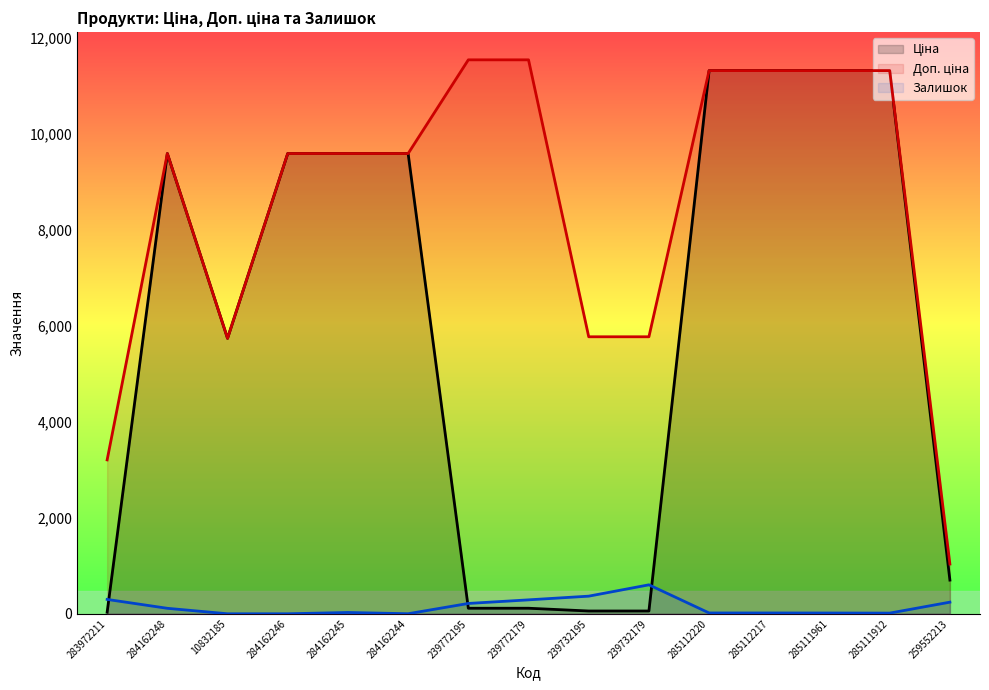

What is the difference between the highest and lowest values at 284162246?

9585.4